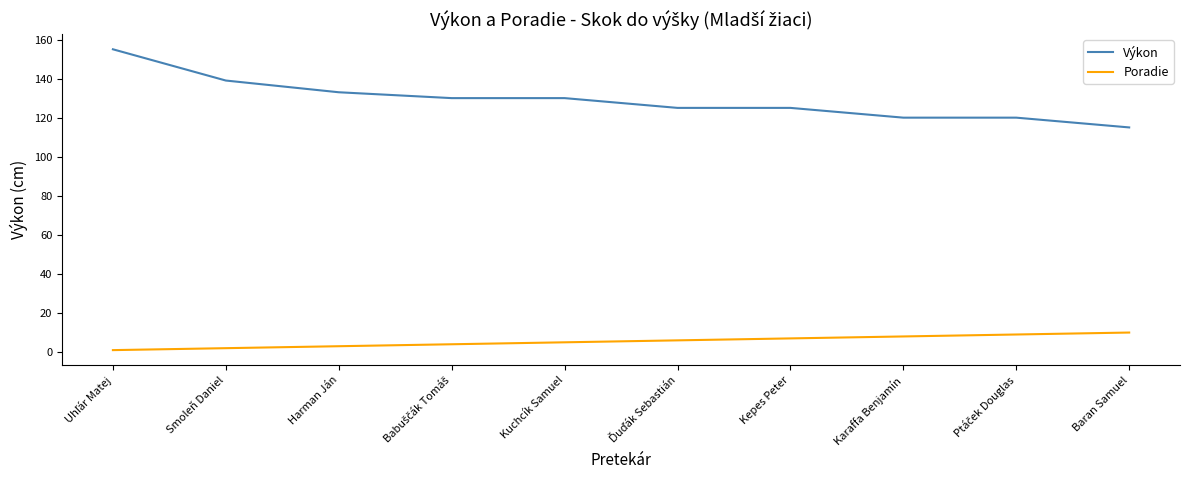

What is the highest value of the Poradie series?

10